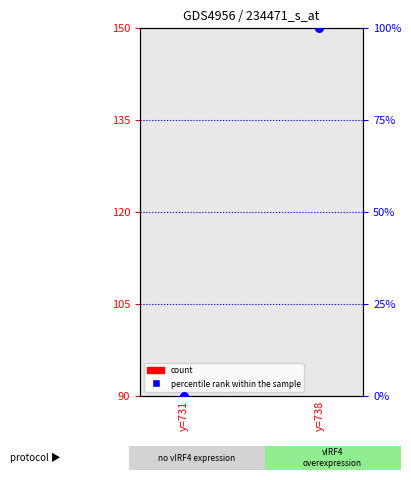

Is the value of count at y=738 greater than the value of percentile rank within the sample at y=731?

Yes